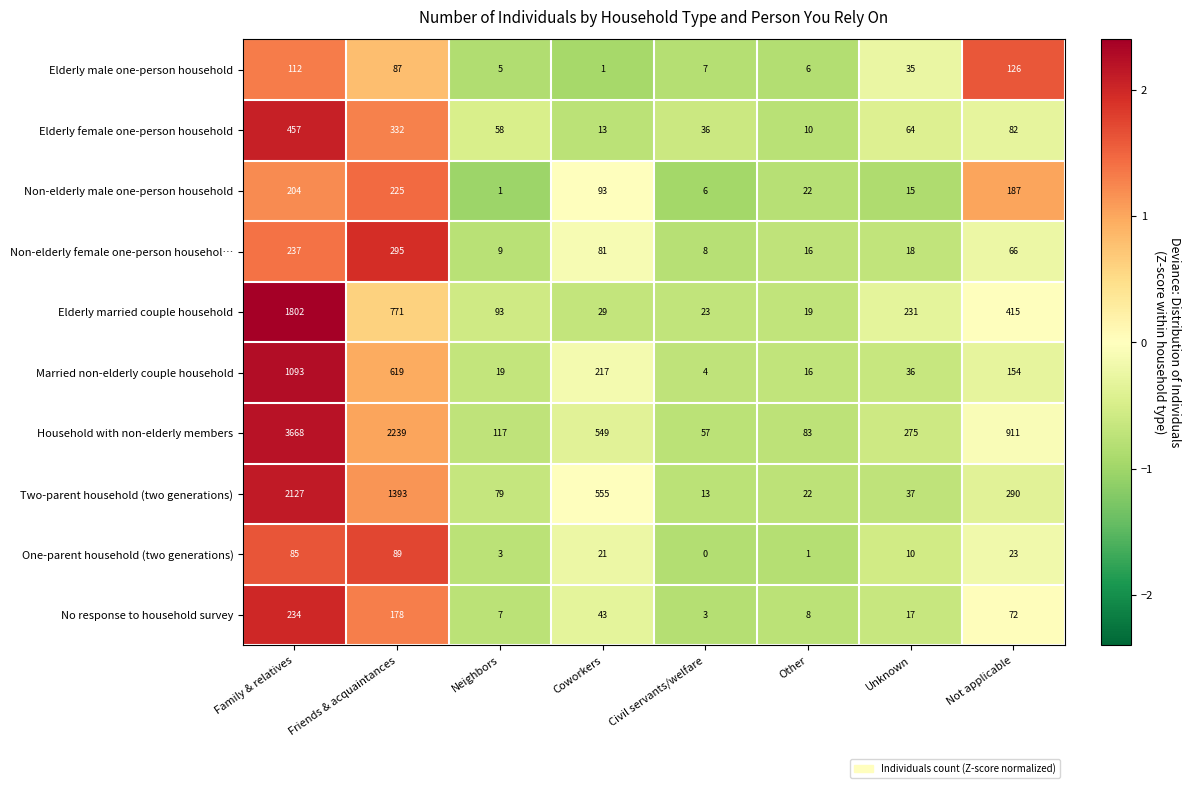

What value does the Elderly married couple household series have at Coworkers?

29